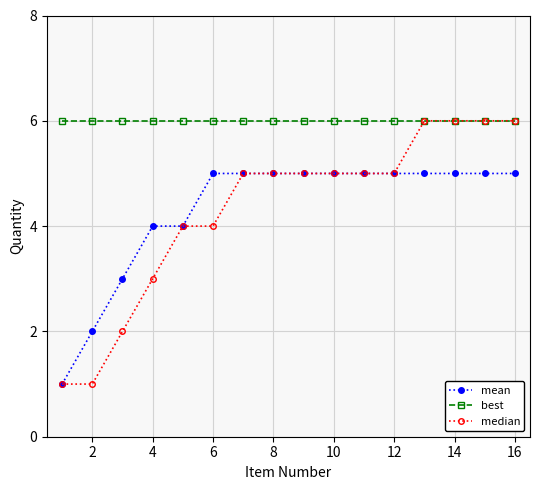

Which series has the widest spread of values?

median